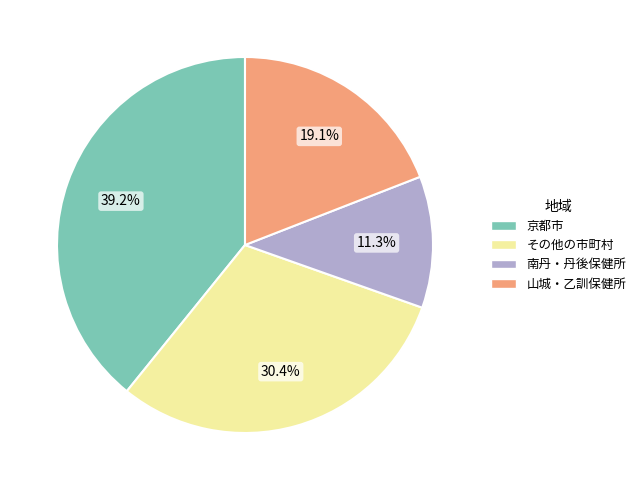

Which slice is the largest?

京都市